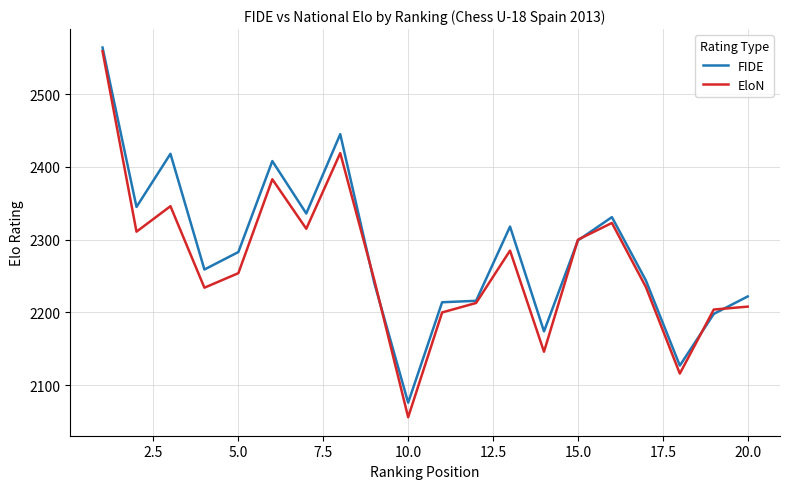

What is the minimum value for FIDE?

2076